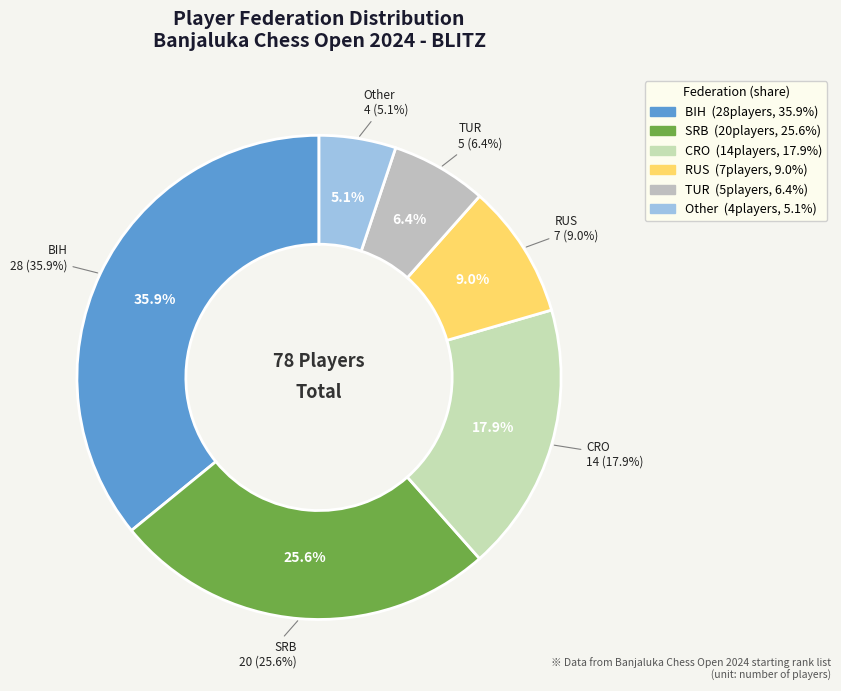

Combined, do RUS and BIH account for over 50%?

No